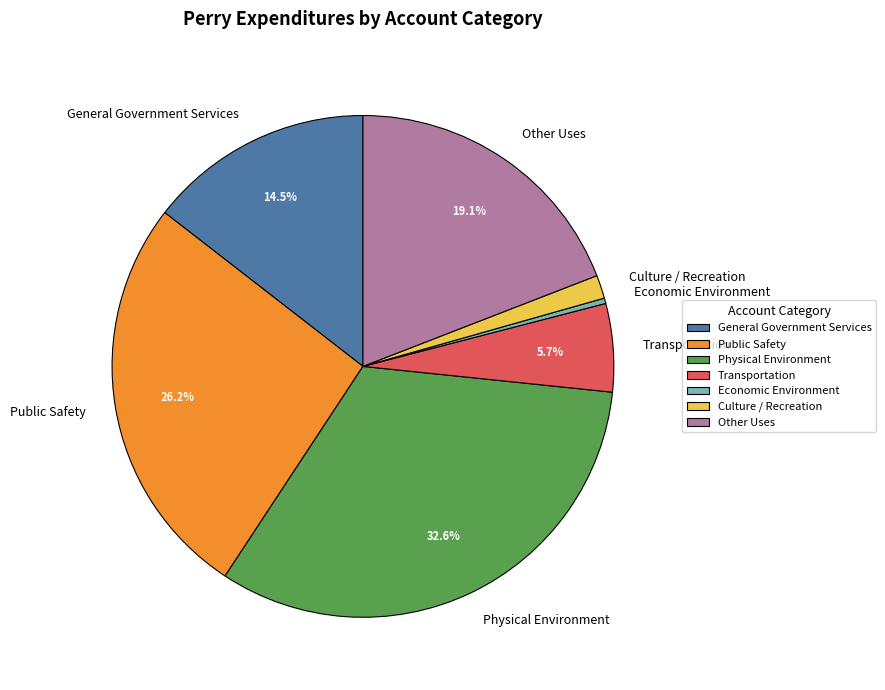

How many slices are in this pie chart?

7